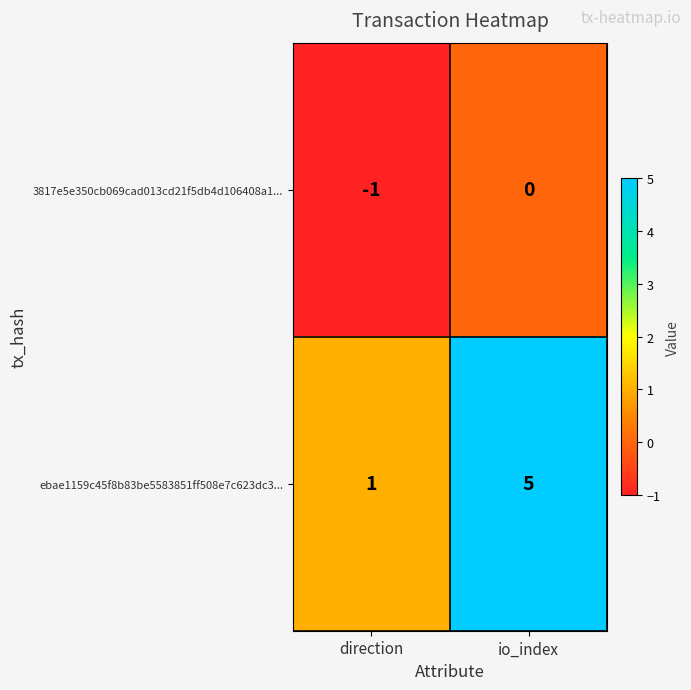

Reading left to right, transcribe all the data shown in this chart.

3817e5e350cb069cad013cd21f5db4d106408a1...: direction=-1	io_index=0
ebae1159c45f8b83be5583851ff508e7c623dc3...: direction=1	io_index=5